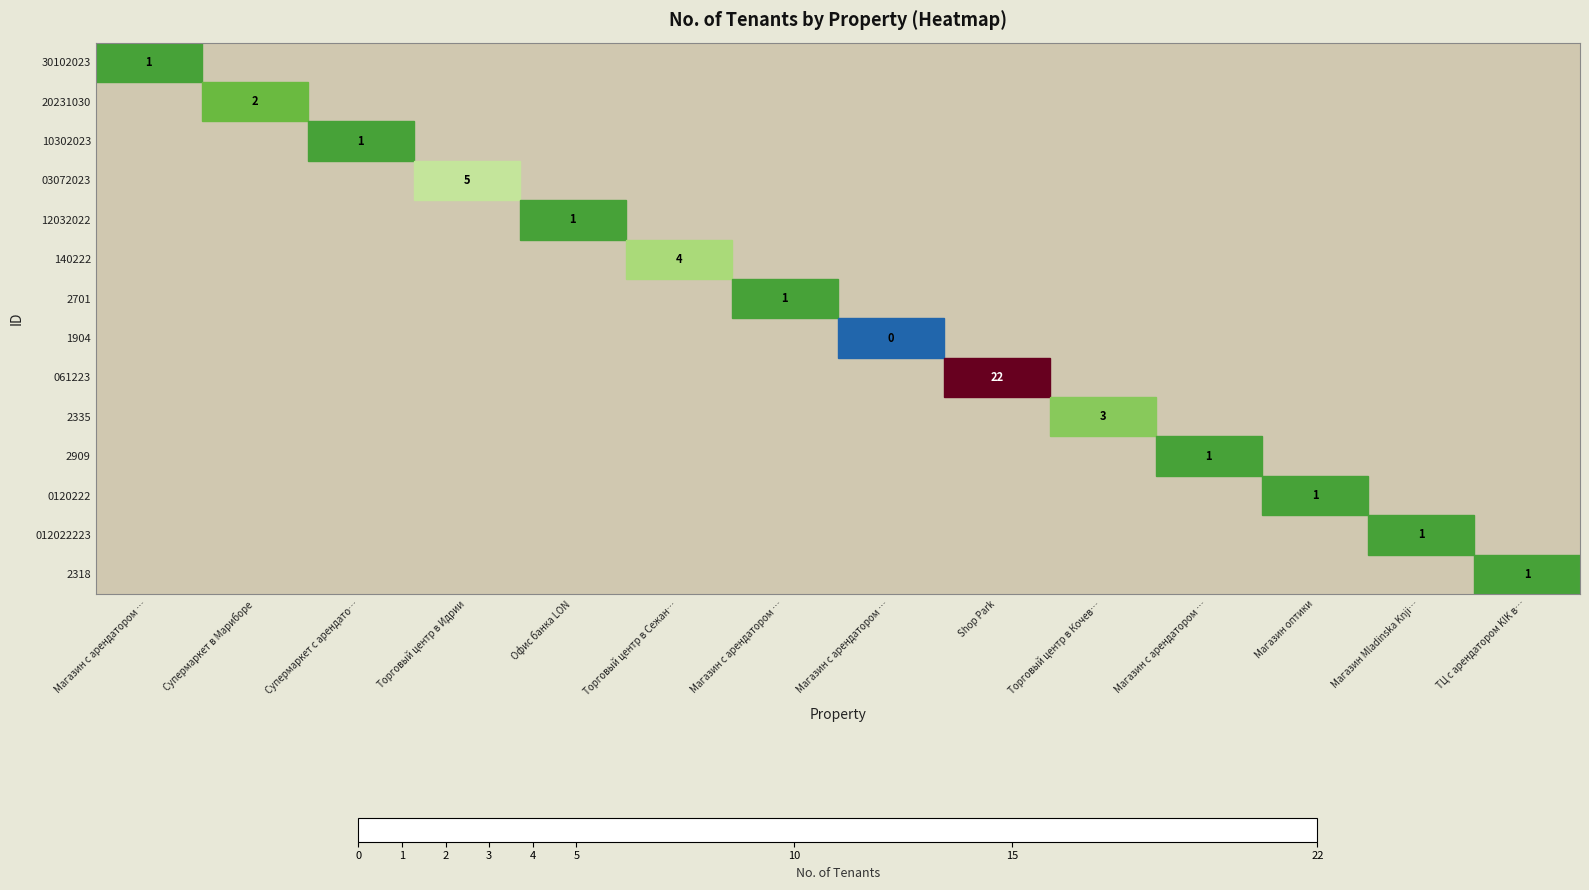

Which label corresponds to the smallest value in the chart?

Магазин с арендатором …